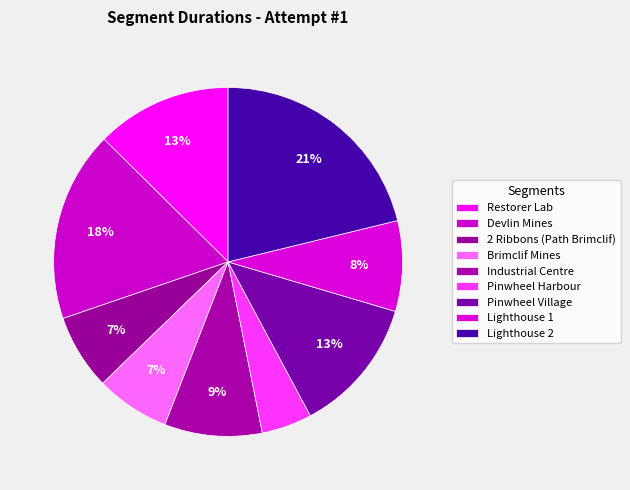

How many slices are in this pie chart?

9